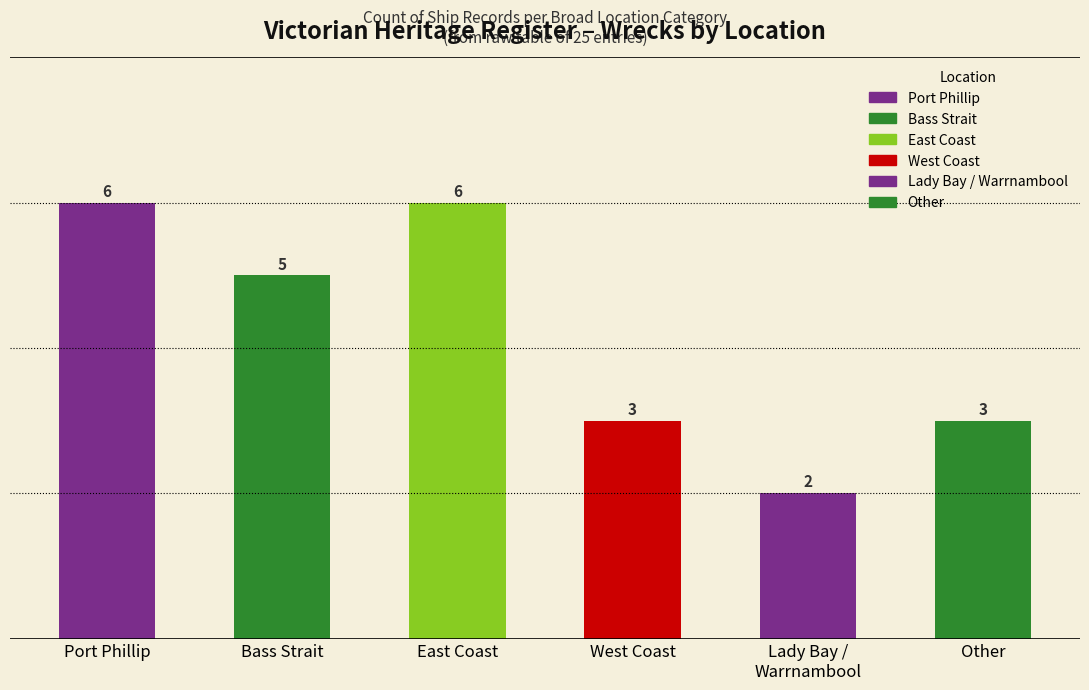

Between Bass Strait and Other, which is larger?

Bass Strait